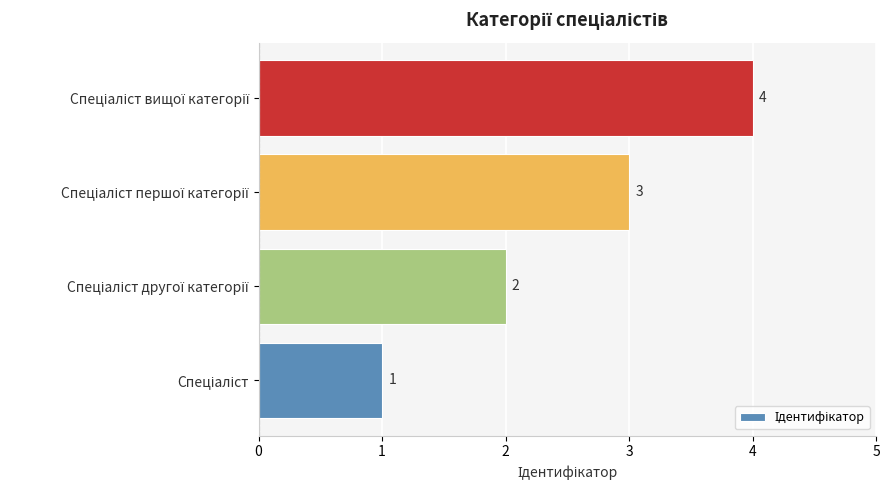

Count the values in the range 2 to 4.

3